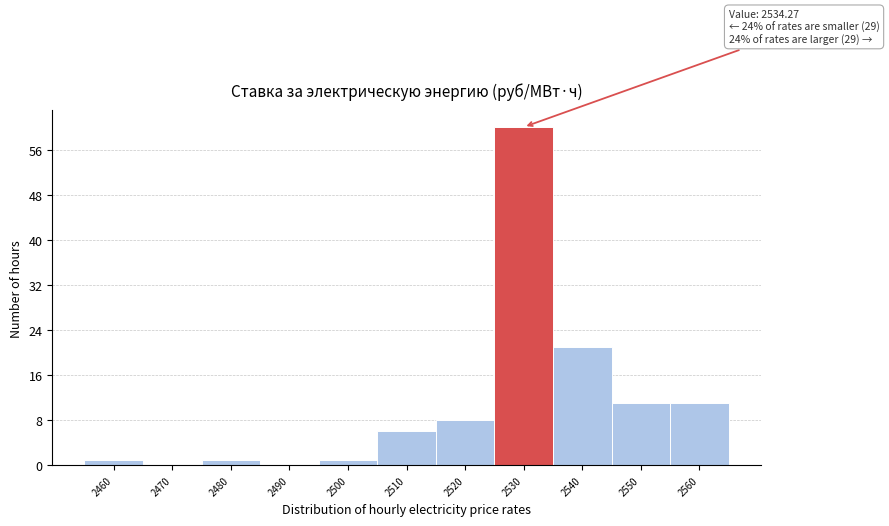

Reading left to right, list all the values displayed in this chart.

2460=1	2470=0	2480=1	2490=0	2500=1	2510=6	2520=8	2530=60	2540=21	2550=11	2560=11